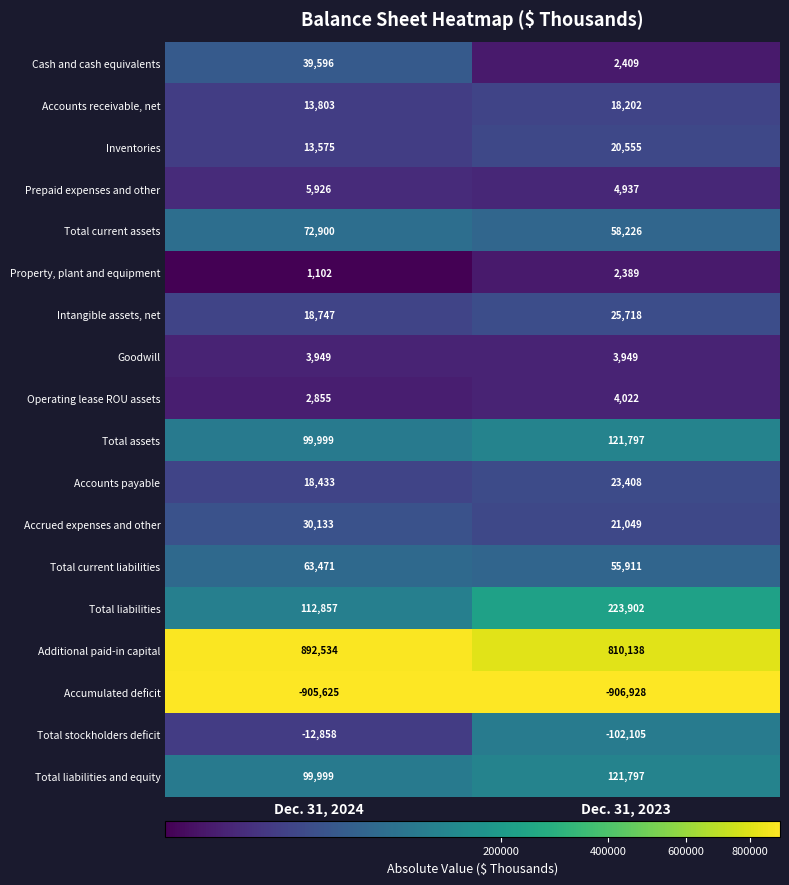

What is the difference between the maximum and minimum values in the Accrued expenses and other series?

9084